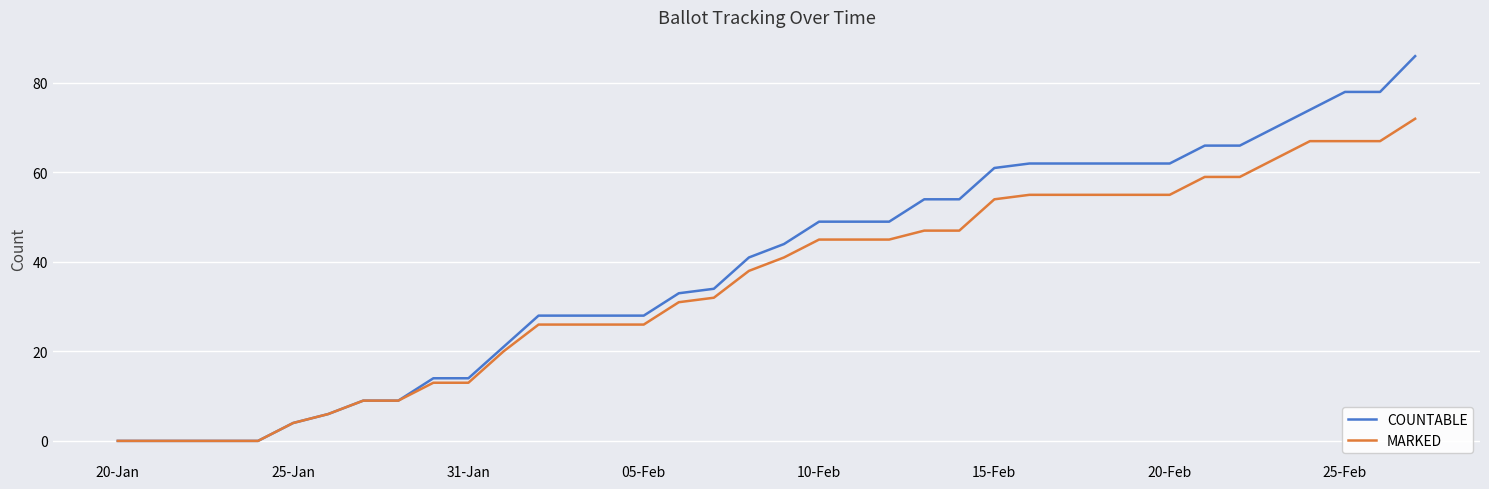

Rank the series by their average value, from lowest to highest.

MARKED, COUNTABLE